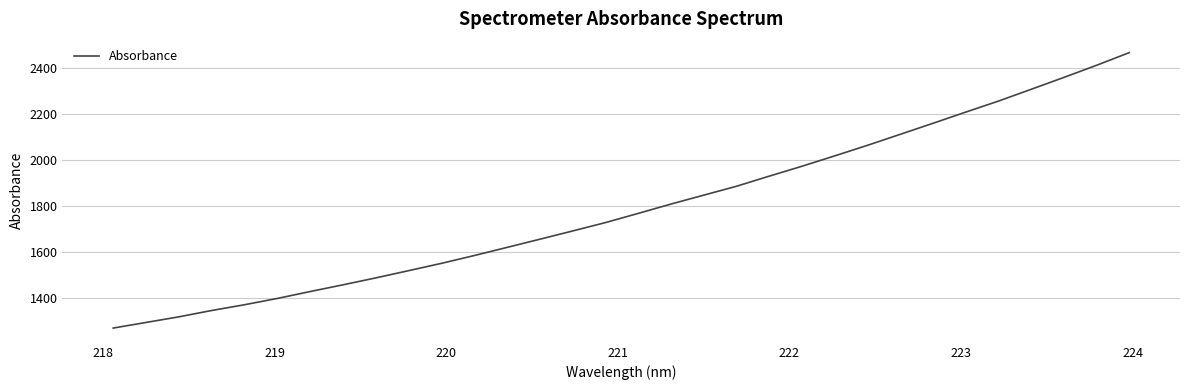

What is the maximum value shown in the chart?

2466.5